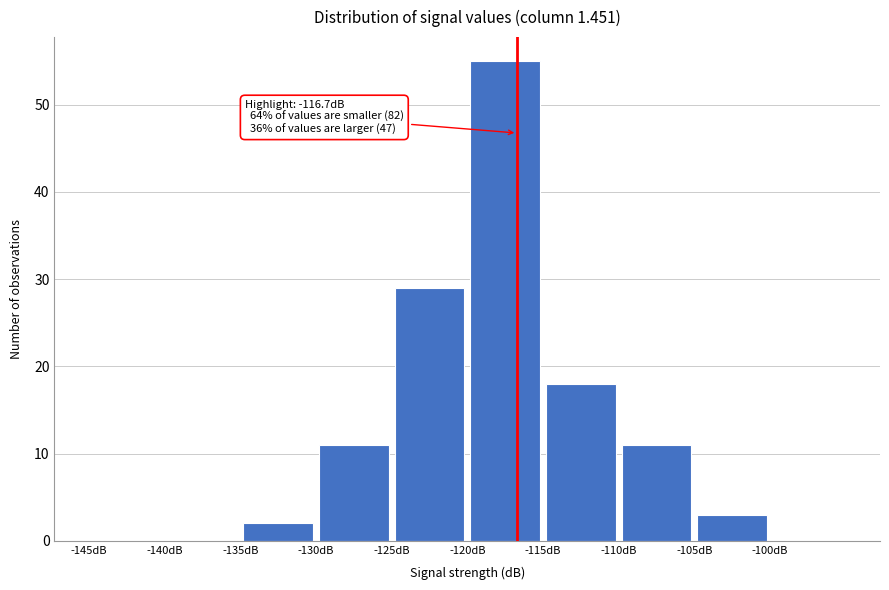

Which range on the x-axis has the tallest bar?

-120 to -115